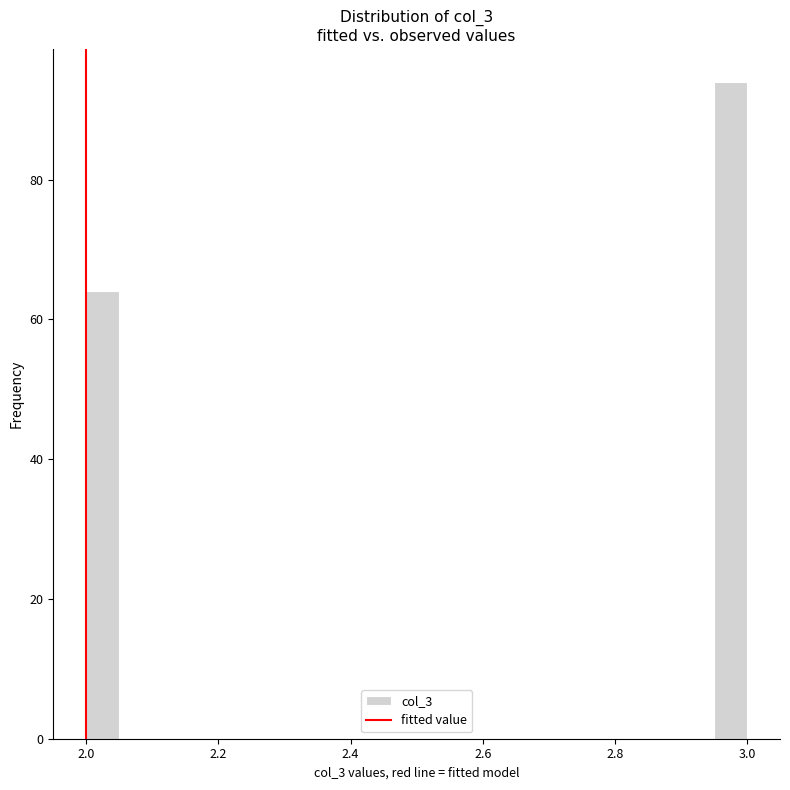

Read against the x-axis, roughly where is the centre of the tallest bar?

2.98